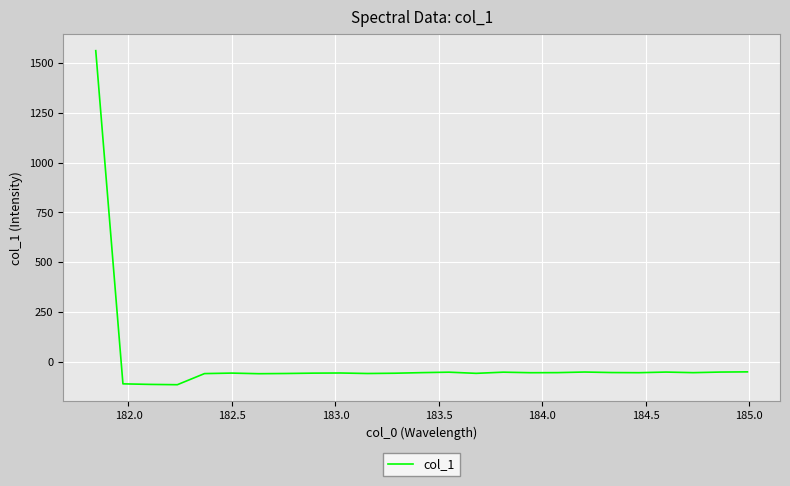

What is the smallest value displayed?

-113.0